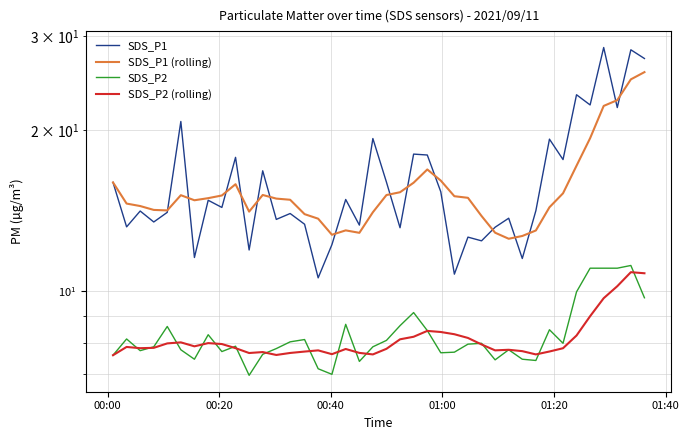

Reading left to right, transcribe all the data shown in this chart.

SDS_P1: 16.0	13.2	14.1	13.5	14.1	20.8	11.6	14.8	14.3	17.8	11.9	16.8	13.6	14.0	13.3	10.6	12.2	14.8	13.3	19.3	16.0	13.2	18.1	18.0	15.3	10.8	12.6	12.4	13.2	13.7	11.5	14.2	19.2	17.6	23.3	22.3	28.6	22.1	28.3	27.2
SDS_P1 (rolling): 16.0	14.6	14.4	14.2	14.2	15.1	14.8	14.9	15.1	15.9	14.1	15.1	14.9	14.8	13.9	13.7	12.8	13.0	12.9	14.1	15.1	15.3	16.0	16.9	16.1	15.1	15.0	13.8	12.9	12.5	12.7	13.0	14.4	15.2	17.2	19.3	22.2	22.8	24.9	25.7
SDS_P2: 7.6	8.2	7.8	7.9	8.6	7.8	7.5	8.3	7.7	7.9	7.0	7.6	7.8	8.1	8.1	7.2	7.0	8.7	7.4	7.9	8.1	8.6	9.1	8.4	7.7	7.7	8.0	8.0	7.5	7.8	7.5	7.4	8.5	8.0	10.0	11.1	11.1	11.1	11.2	9.7
SDS_P2 (rolling): 7.6	7.9	7.8	7.8	8.0	8.0	7.9	8.0	8.0	7.8	7.7	7.7	7.6	7.7	7.7	7.8	7.6	7.8	7.7	7.6	7.8	8.1	8.2	8.4	8.4	8.3	8.2	8.0	7.8	7.8	7.7	7.6	7.7	7.8	8.3	9.0	9.7	10.2	10.9	10.8